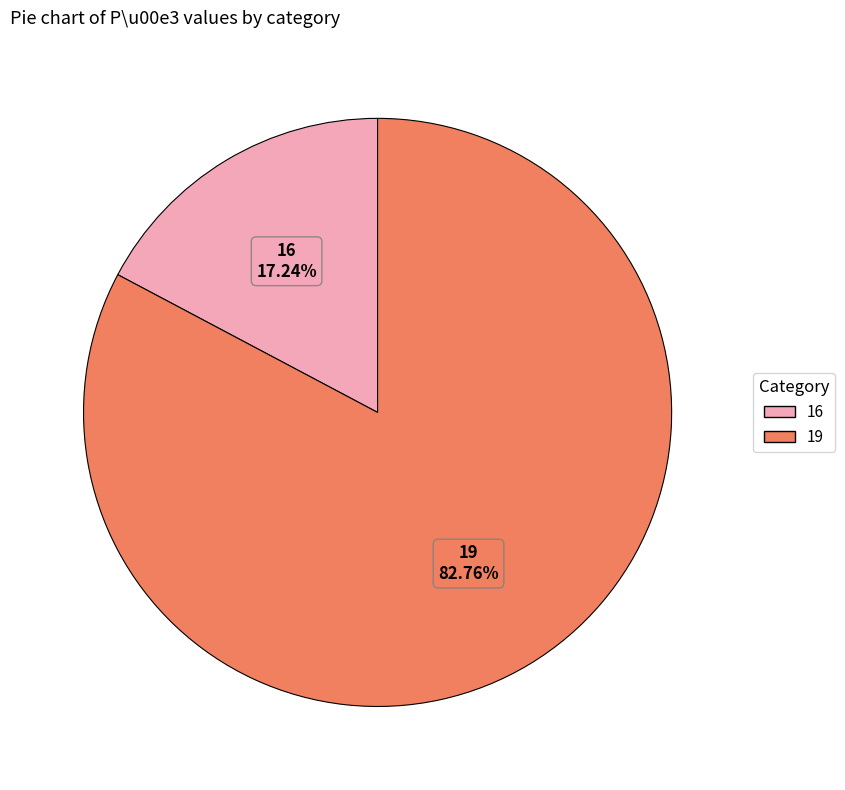

Rank the categories by value from highest to lowest.

19, 16